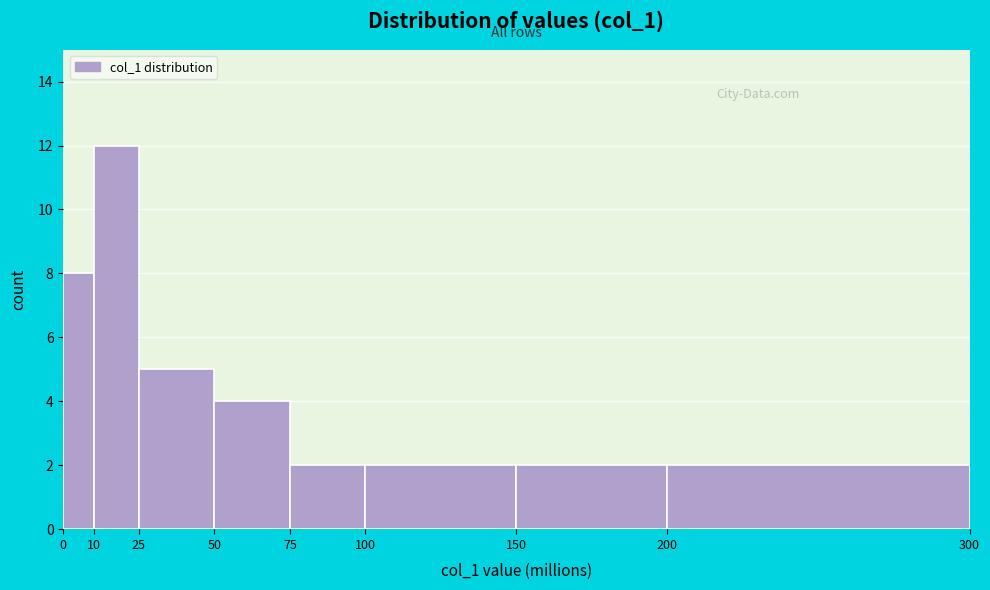

Which range on the x-axis has the tallest bar?

10 to 25